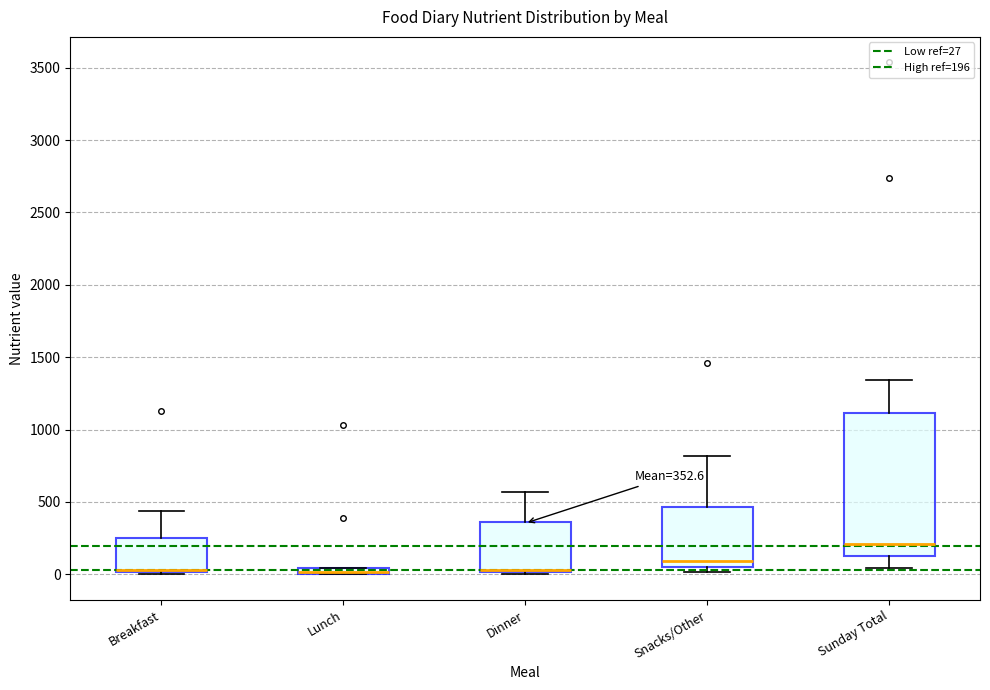

Comparing the boxes themselves (not the whiskers), which one is the tallest?

Sunday Total